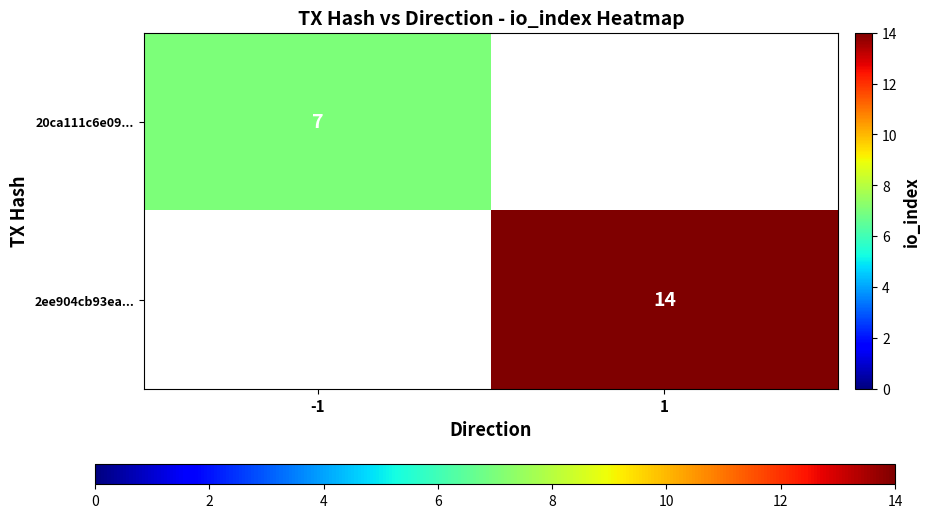

True or false: 20ca111c6e09... has a value of 7 at -1.

True